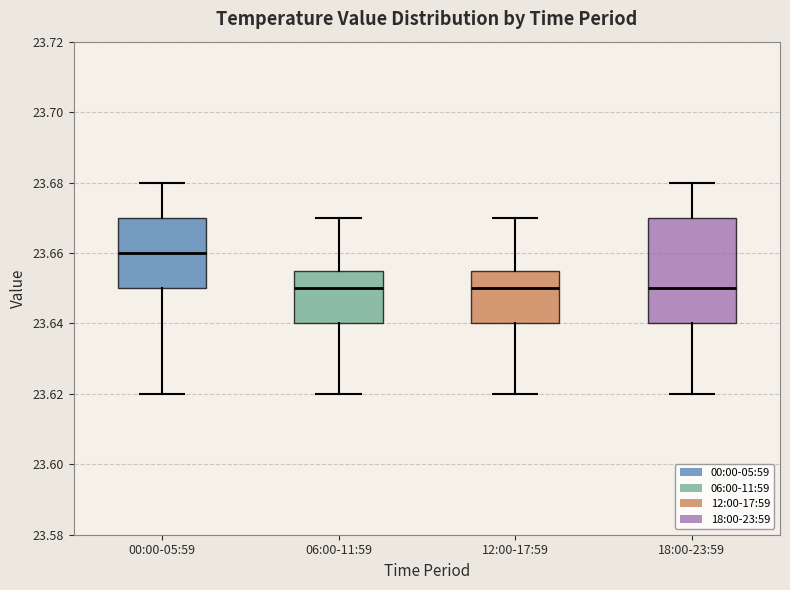

Where is the lower edge of the box for 06:00-11:59 on the y-axis? The values are not printed on the chart, so give them approximately, as read against the axis.

23.640